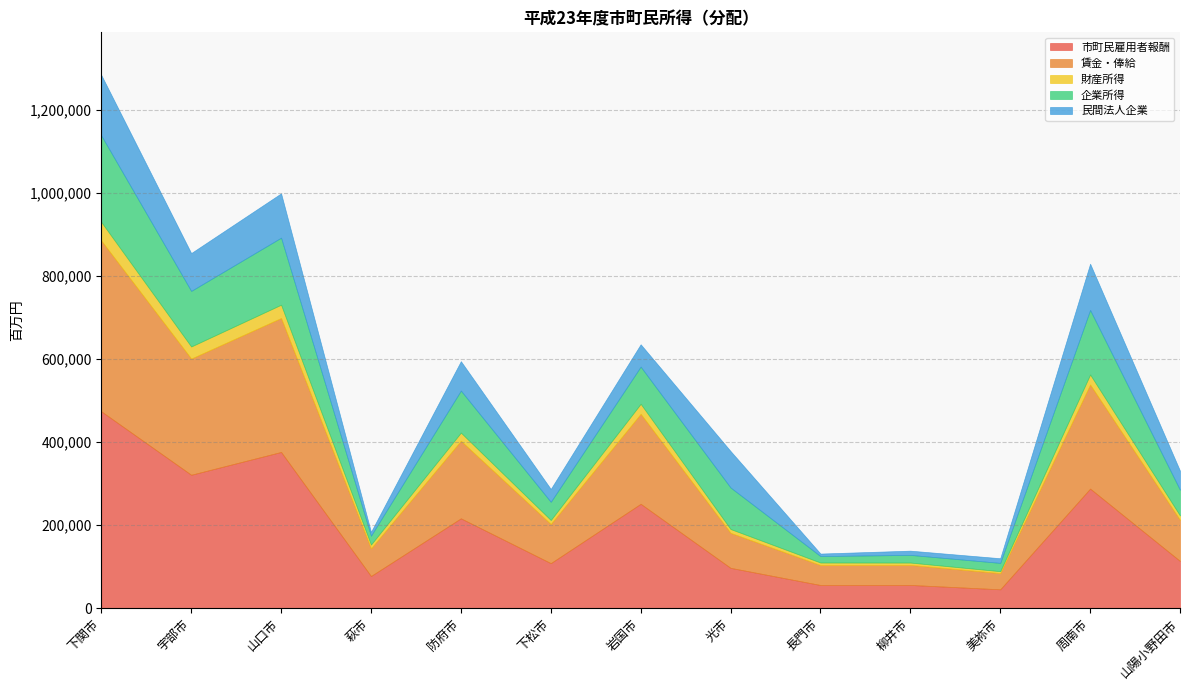

At 山口市, list the series in order from smallest to largest.

財産所得, 民間法人企業, 企業所得, 賃金・俸給, 市町民雇用者報酬